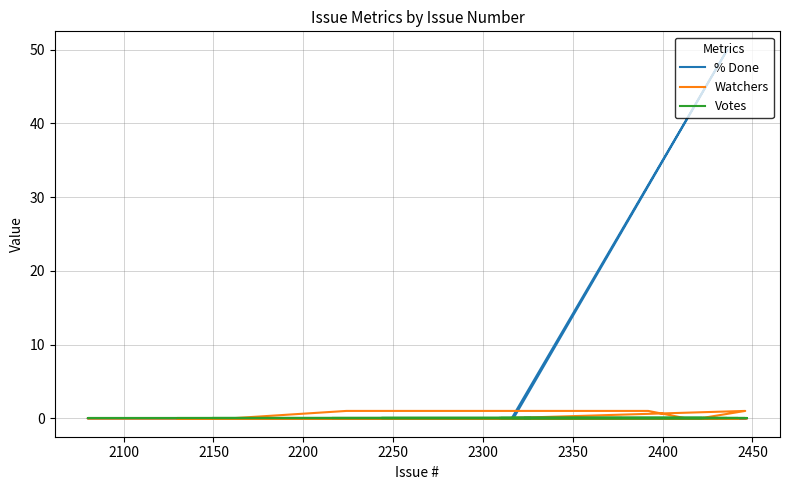

What are all the series names shown in the legend?

% Done, Watchers, Votes